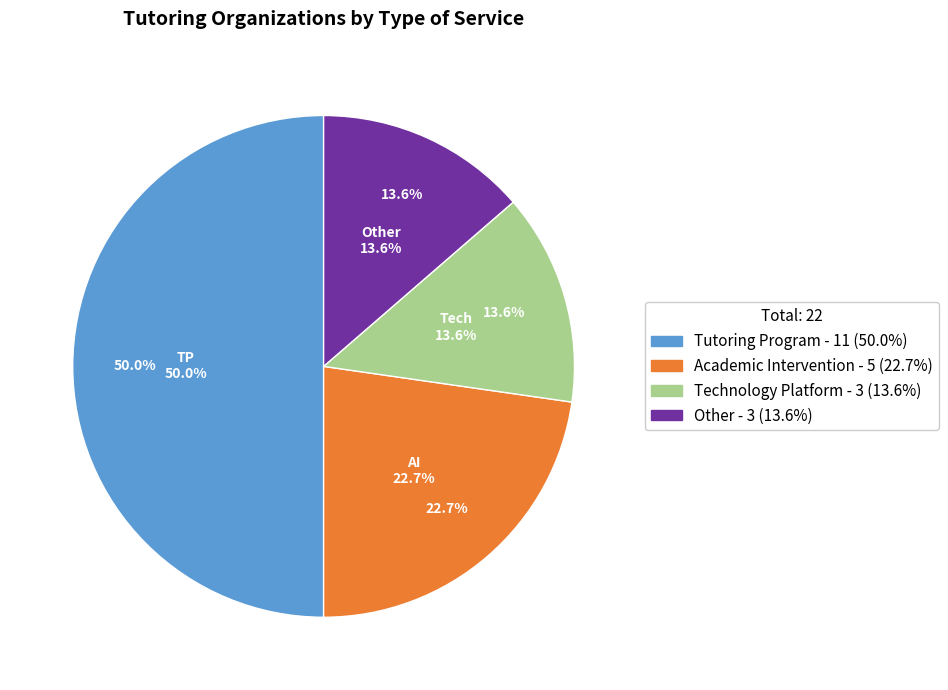

To the nearest percent, what percentage of the pie is Other?

14%